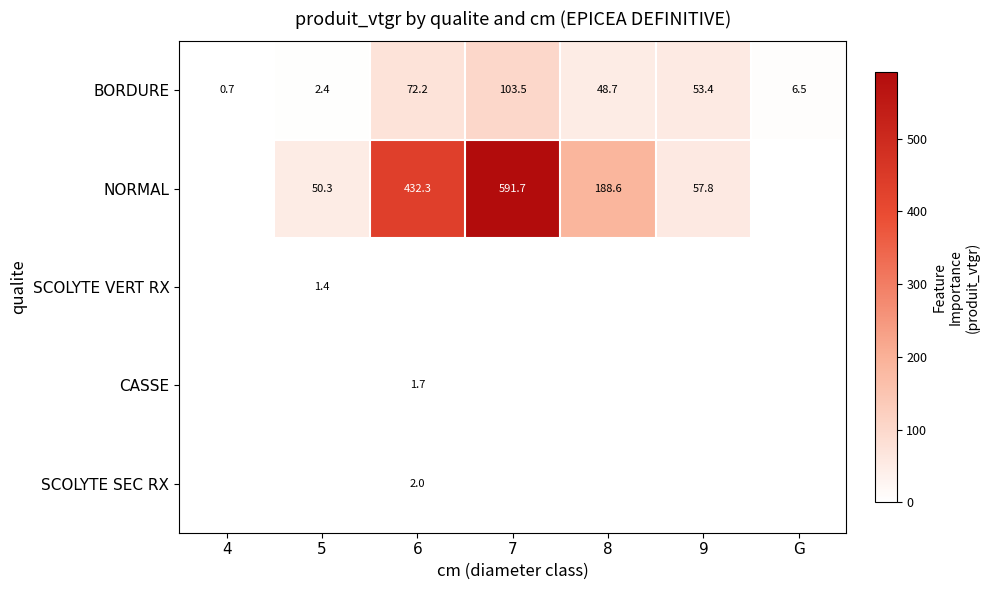

How many data points does each series have?

7